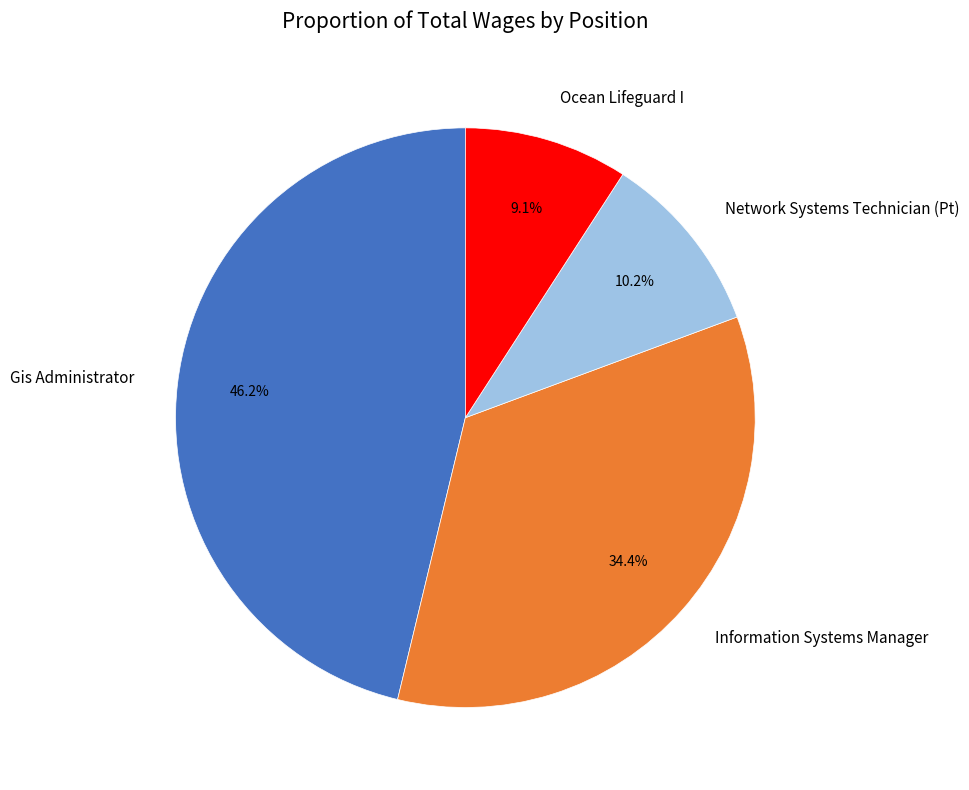

The Gis Administrator slice represents 46% of the pie. True or false?

True